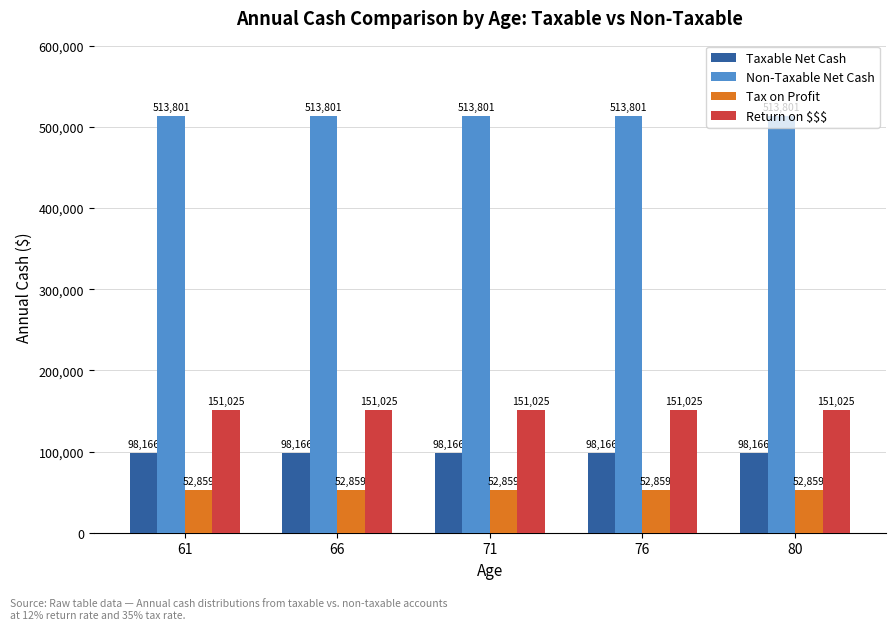

The value of Return on $$$ at 71 is 151024.7. True or false?

True